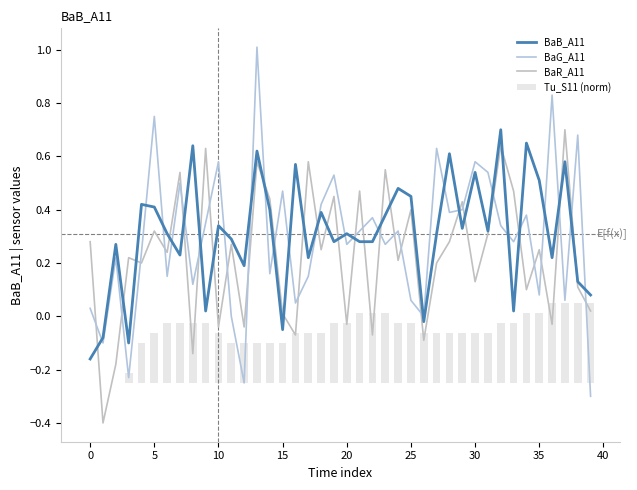

What is the label of the 3rd bar from the right?

37